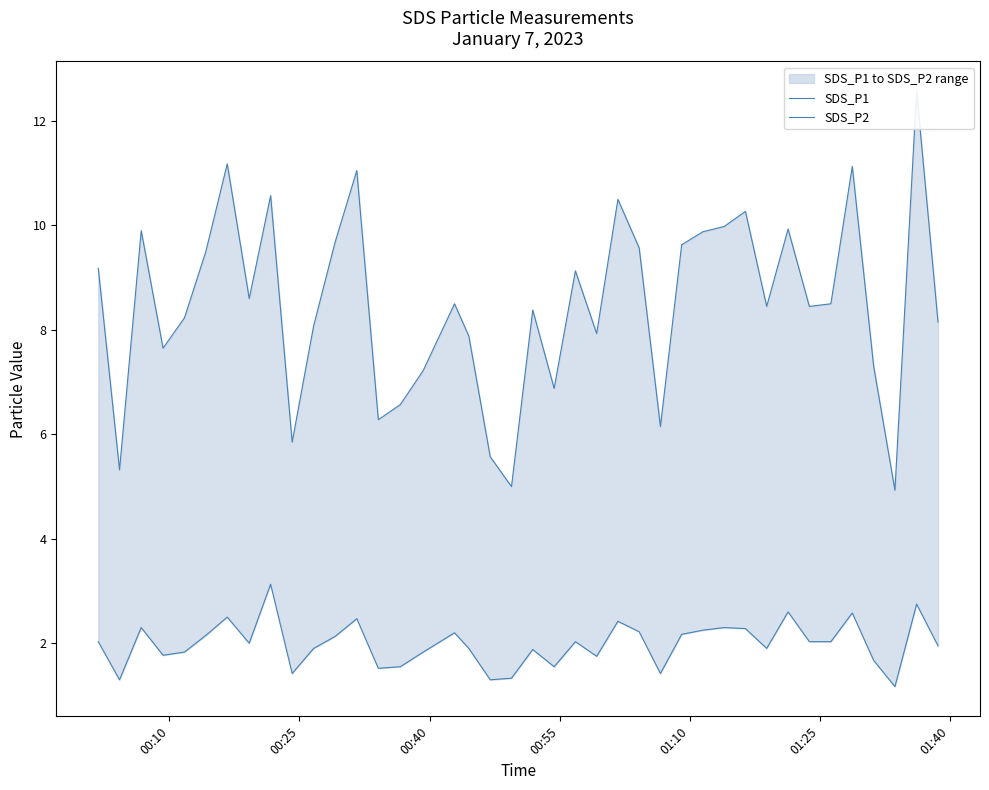

How many categories are shown in the chart?

40